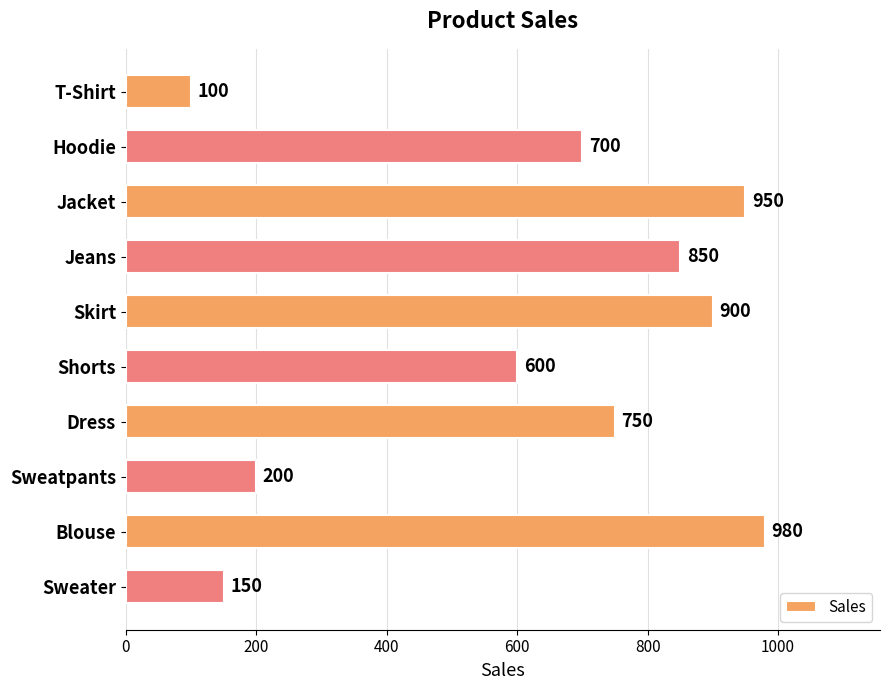

What is the maximum value shown in the chart?

980